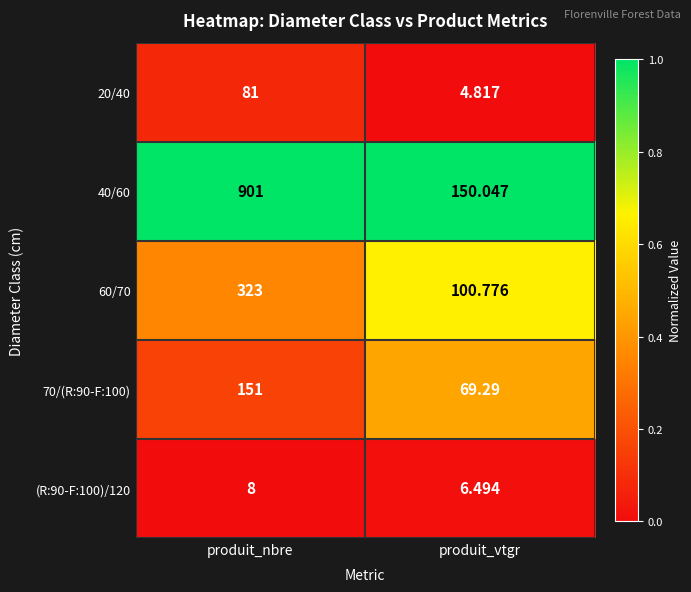

Which series has the largest total across all categories?

40/60